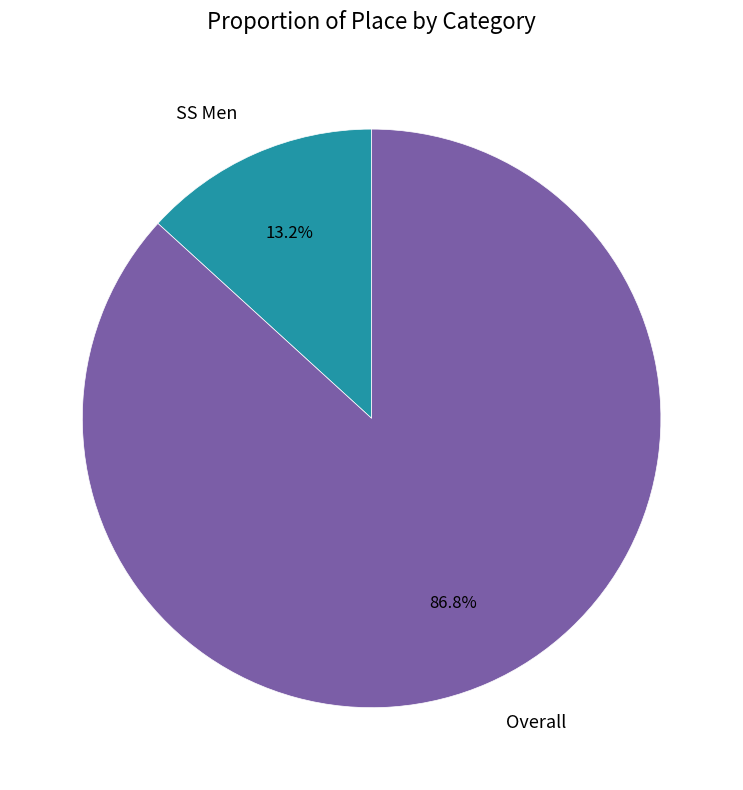

Approximately how many times larger is the value at Overall compared to SS Men?

6.6